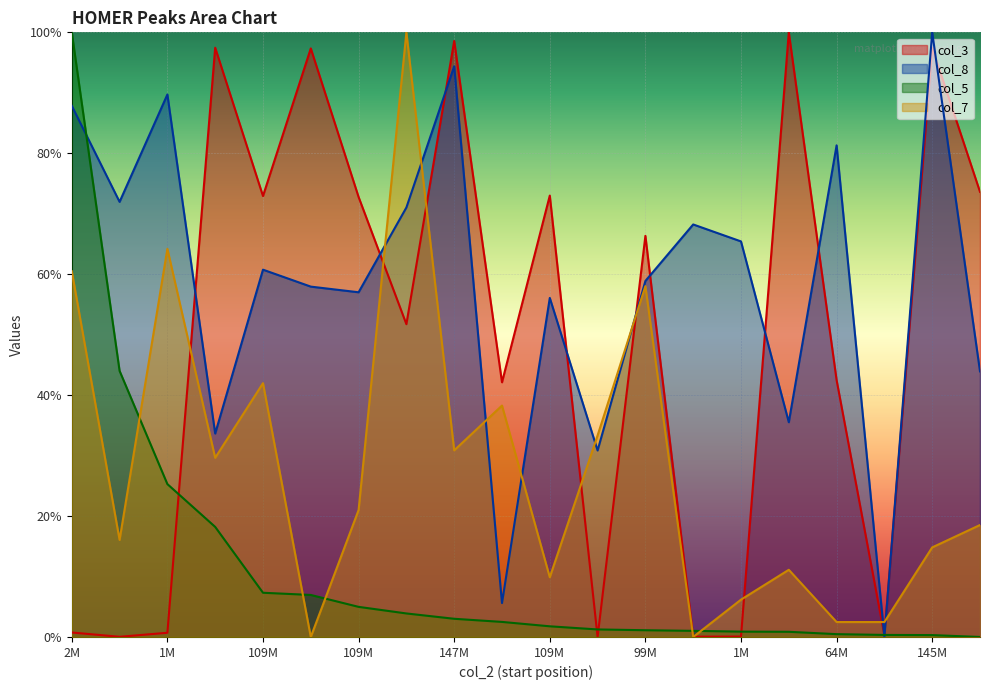

At 149784244, list the series in order from smallest to largest.

col_5, col_7, col_8, col_3